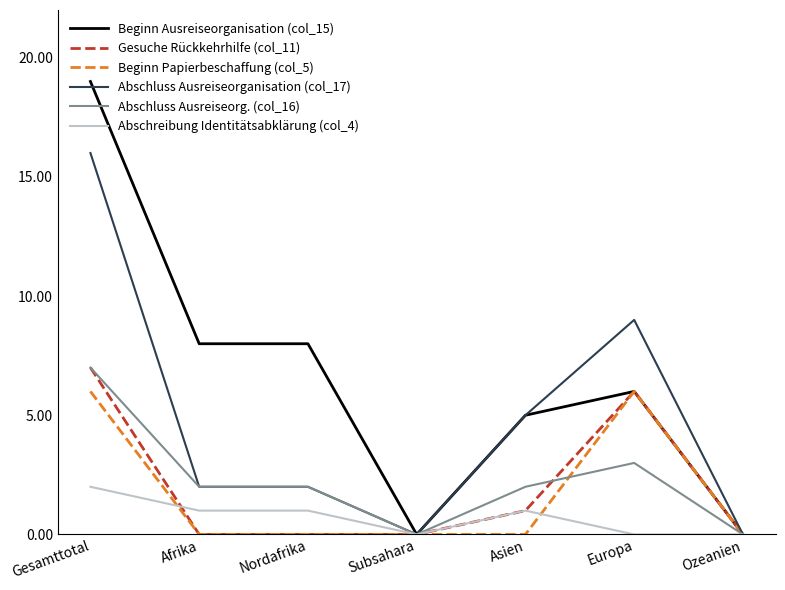

At how many categories does at least one series exceed 4?

5